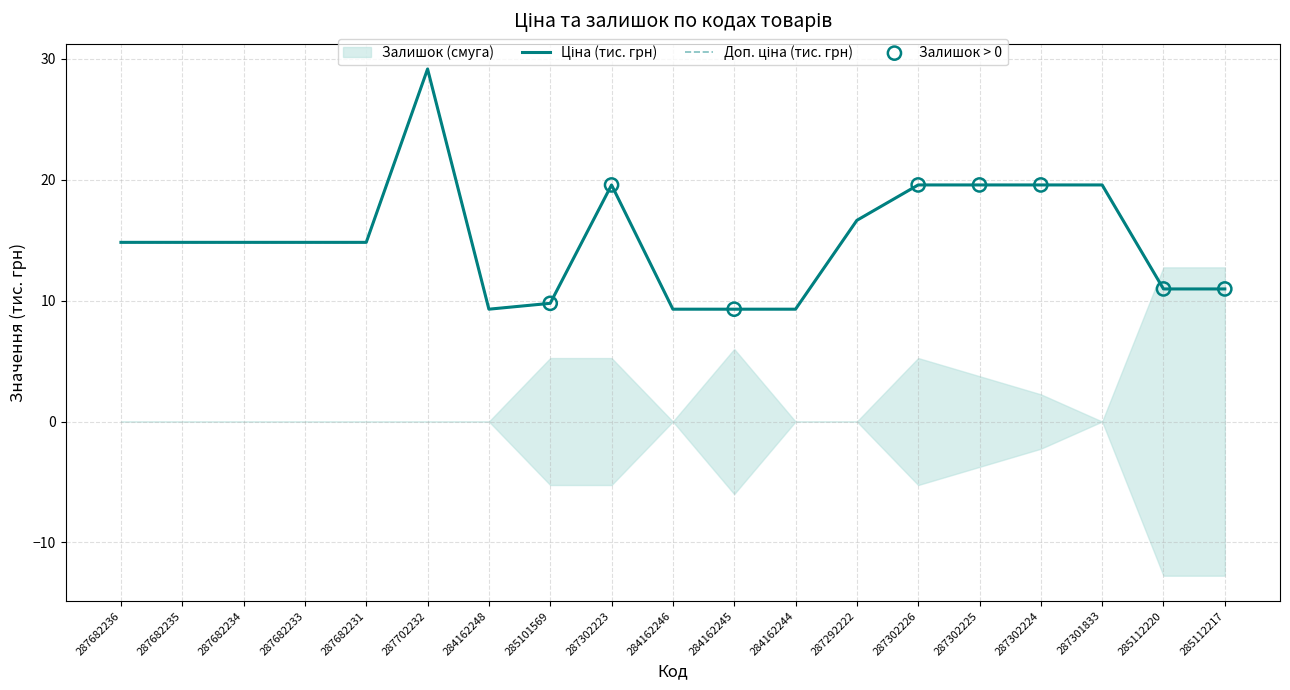

Is the value of Доп. ціна at 284162245 greater than the value of Ціна at 284162245?

No